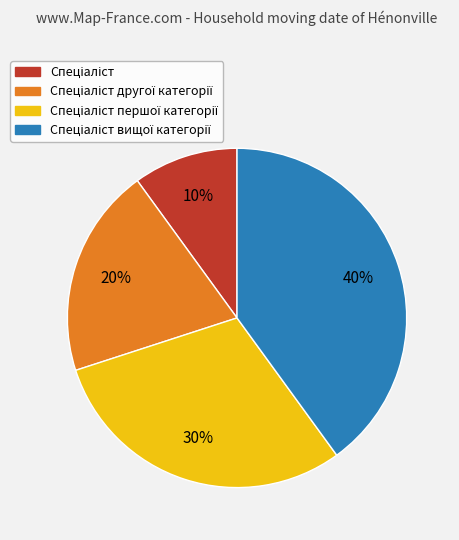

To the nearest percent, what is the average slice percentage?

25%